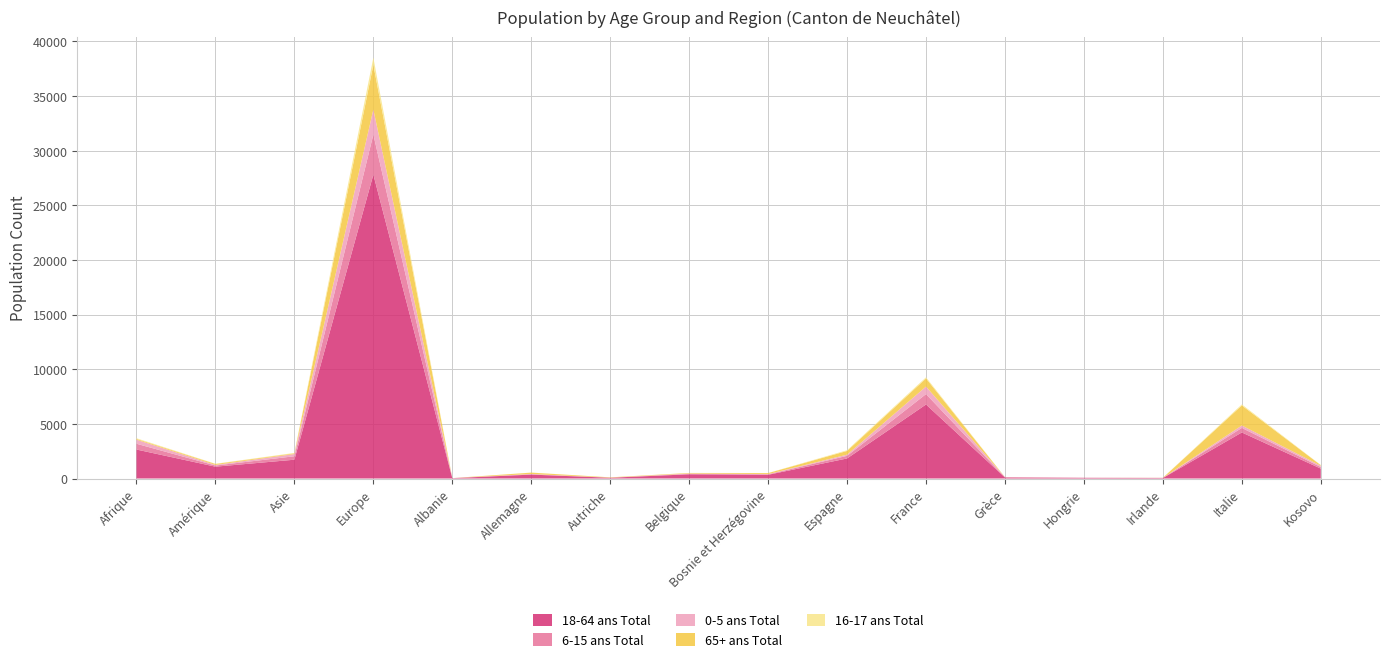

Reading right to left, list all the values displayed in this chart.

18-64 ans Total: Kosovo=906	Italie=4215	Irlande=42	Hongrie=60	Grèce=95	France=6776	Espagne=1835	Bosnie et Herzégovine=339	Belgique=385	Autriche=69	Allemagne=357	Albanie=31	Europe=27814	Asie=1720	Amérique=1083	Afrique=2653
6-15 ans Total: Kosovo=146	Italie=416	Irlande=16	Hongrie=7	Grèce=17	France=950	Espagne=238	Bosnie et Herzégovine=44	Belgique=41	Autriche=2	Allemagne=34	Albanie=2	Europe=3670	Asie=317	Amérique=104	Afrique=529
0-5 ans Total: Kosovo=114	Italie=222	Irlande=1	Hongrie=5	Grèce=12	France=688	Espagne=109	Bosnie et Herzégovine=20	Belgique=30	Autriche=5	Allemagne=24	Albanie=2	Europe=2283	Asie=204	Amérique=56	Afrique=369
65+ ans Total: Kosovo=54	Italie=1834	Irlande=6	Hongrie=1	Grèce=2	France=744	Espagne=341	Bosnie et Herzégovine=91	Belgique=50	Autriche=30	Allemagne=124	Albanie=1	Europe=4096	Asie=62	Amérique=86	Afrique=74
16-17 ans Total: Kosovo=16	Italie=96	Irlande=2	Hongrie=1	Grèce=2	France=102	Espagne=64	Bosnie et Herzégovine=7	Belgique=3	Autriche=0	Allemagne=4	Albanie=0	Europe=657	Asie=39	Amérique=21	Afrique=60